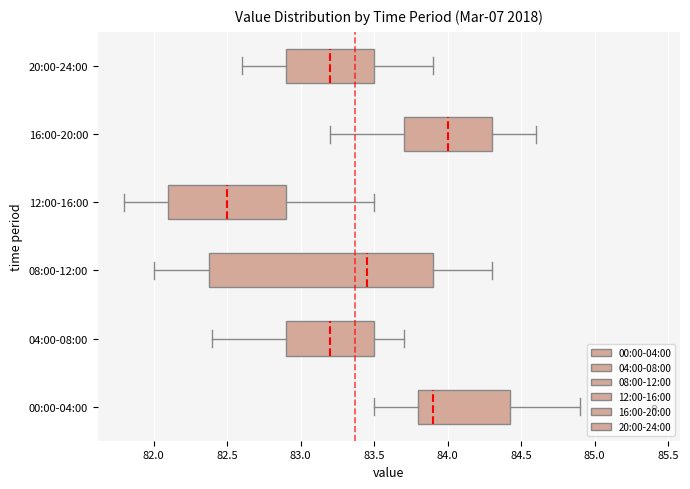

Reading bottom to top, read every box against the x-axis: the position of its median line, the range the box covers, and the ends of its whiskers. The values are not printed on the chart, so give them approximately, as read against the axis.

00:00-04:00: median 83.90, box 83.80 to 84.45, whiskers 83.50 to 84.90
04:00-08:00: median 83.20, box 82.90 to 83.50, whiskers 82.40 to 83.70
08:00-12:00: median 83.45, box 82.40 to 83.90, whiskers 82.00 to 84.30
12:00-16:00: median 82.50, box 82.10 to 82.90, whiskers 81.80 to 83.50
16:00-20:00: median 84.00, box 83.70 to 84.30, whiskers 83.20 to 84.60
20:00-24:00: median 83.20, box 82.90 to 83.50, whiskers 82.60 to 83.90